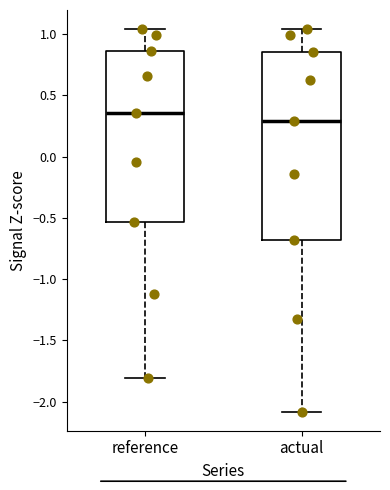

Reading left to right, transcribe this box plot: for each box, give where its median line is, the range the box spans, and where its two whiskers end, as read against the y-axis. The values are not printed on the chart, so give them approximately, as read against the axis.

reference: median 0.35, box -0.55 to 0.85, whiskers -1.80 to 1.05
actual: median 0.30, box -0.70 to 0.85, whiskers -2.10 to 1.05